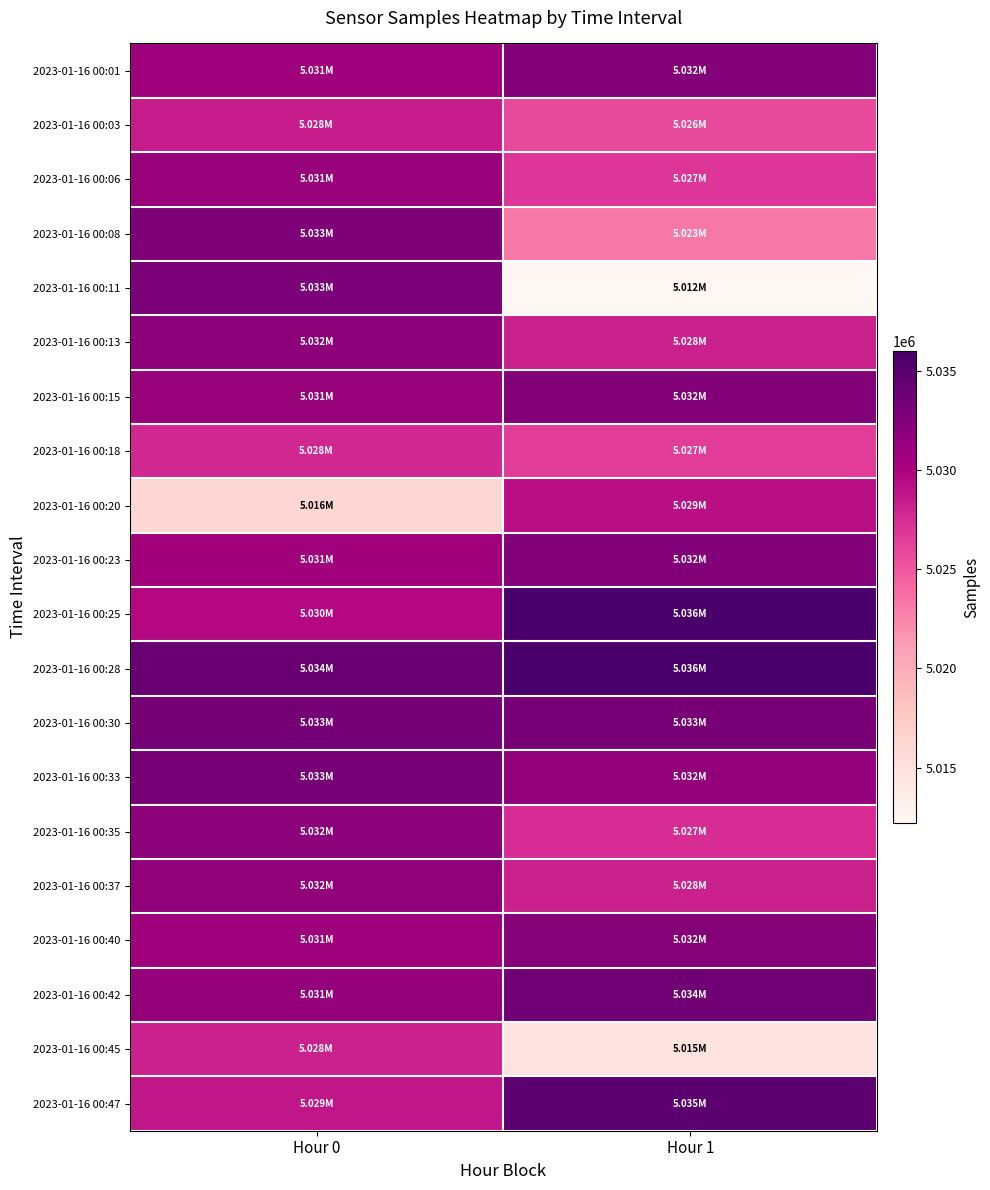

Which has a higher value, Hour 1 or Hour 0?

Hour 1